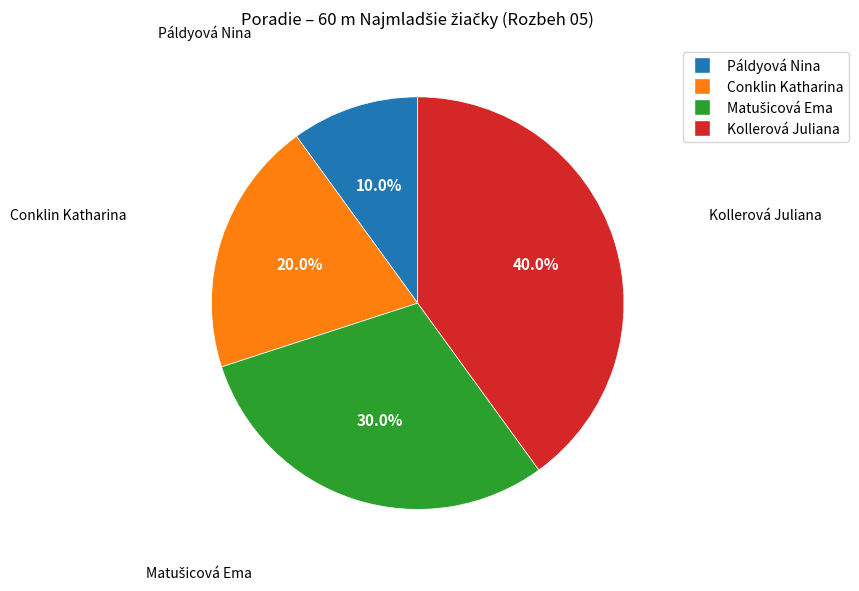

To the nearest percent, what is the average slice percentage?

25%